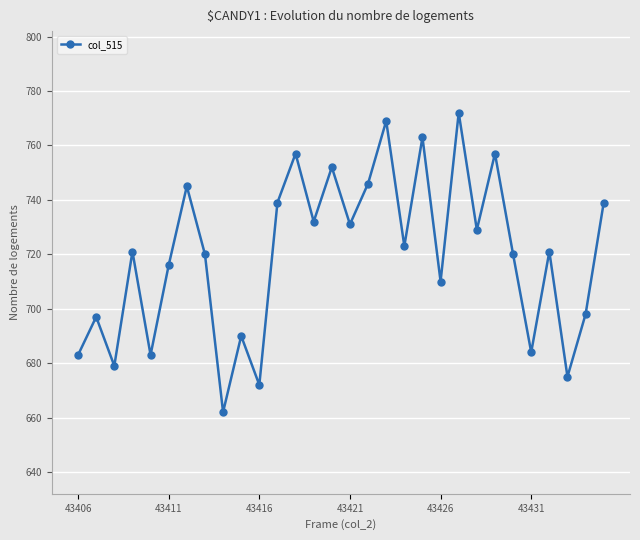

What is the average value?

720